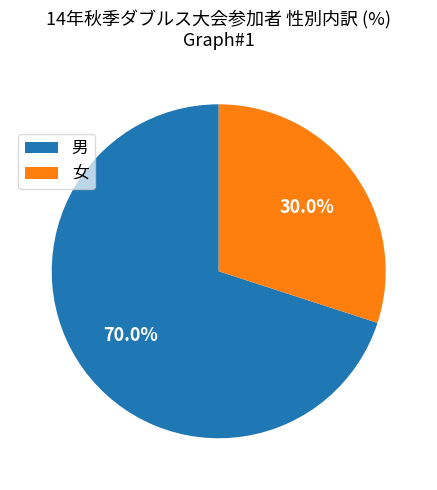

Which has a higher value, 女 or 男?

男